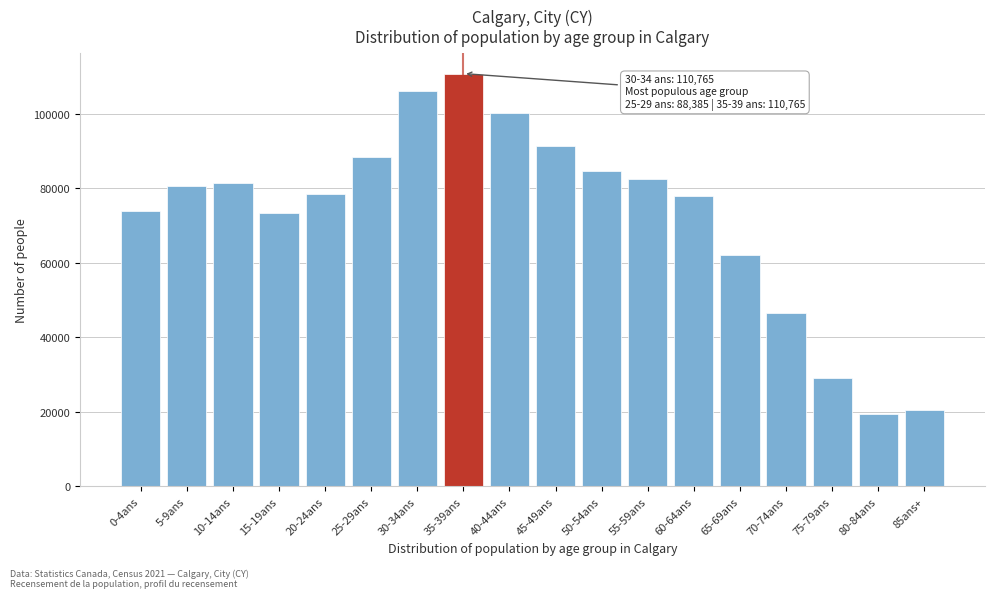

What is the maximum value shown in the chart?

110765